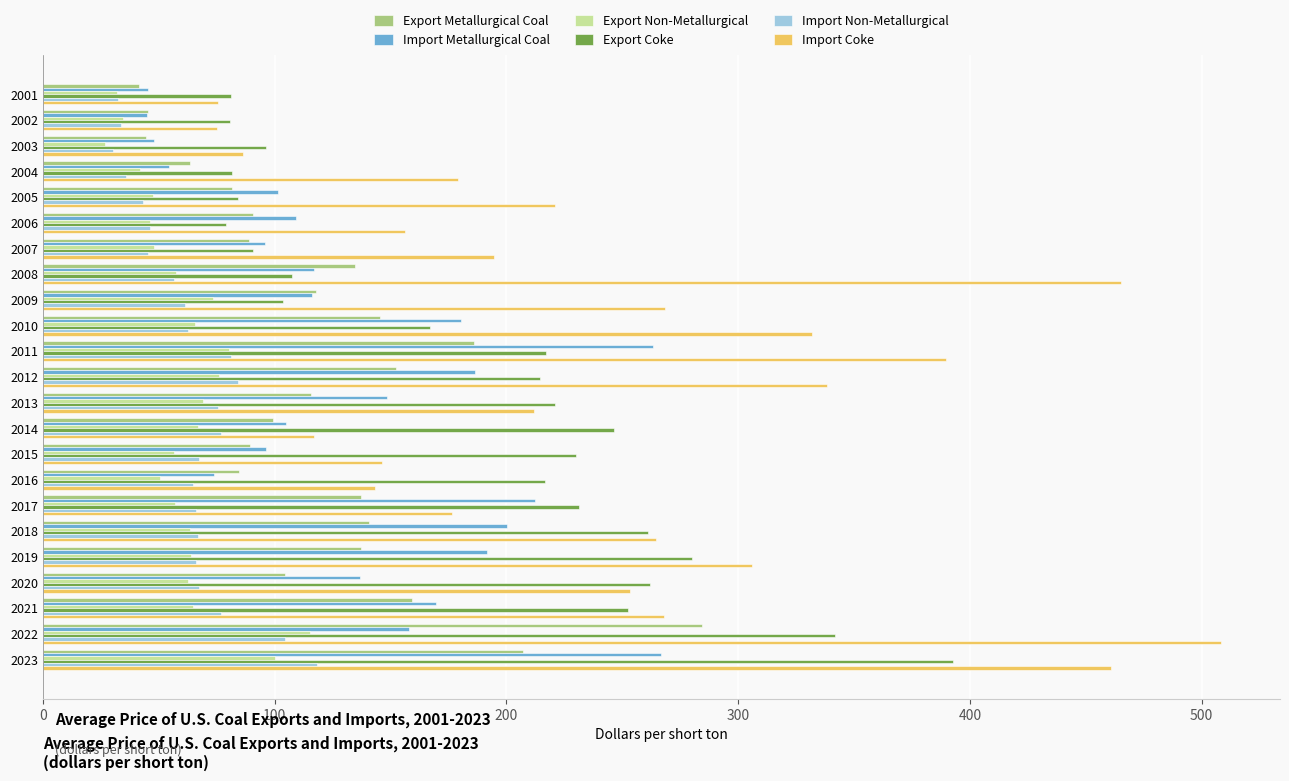

The Export Coke series shows 96.3 at 2003. True or false?

True